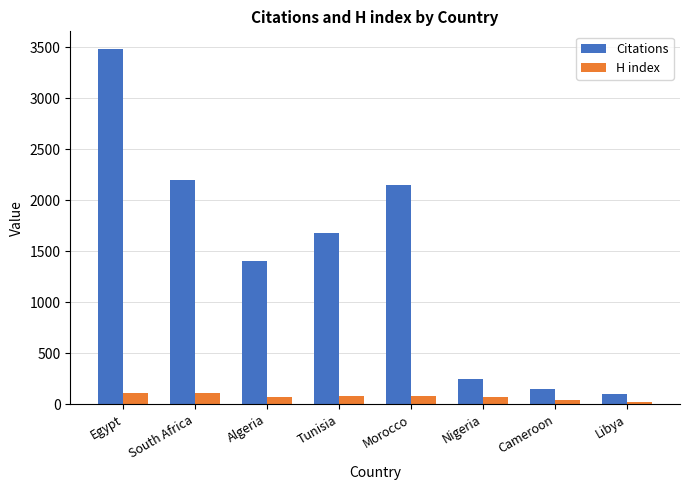

Is the value of H index at Tunisia greater than the value of Citations at Tunisia?

No